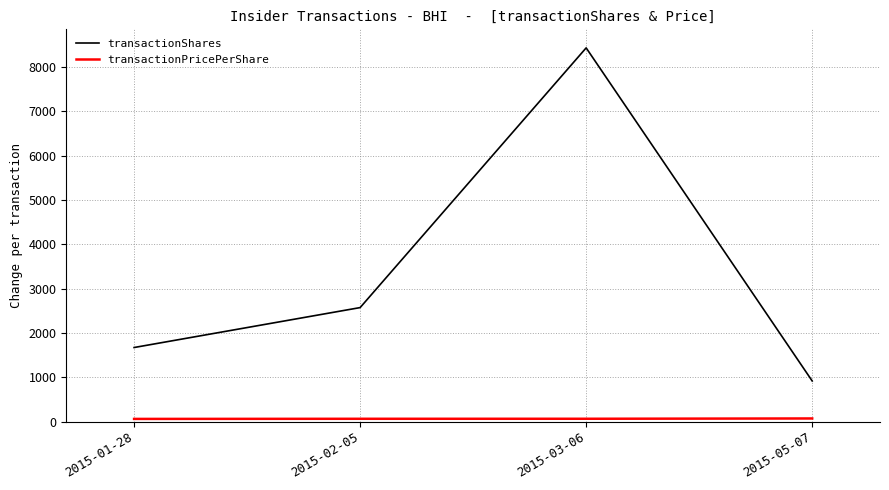

What position from the left is 2015-01-28?

1